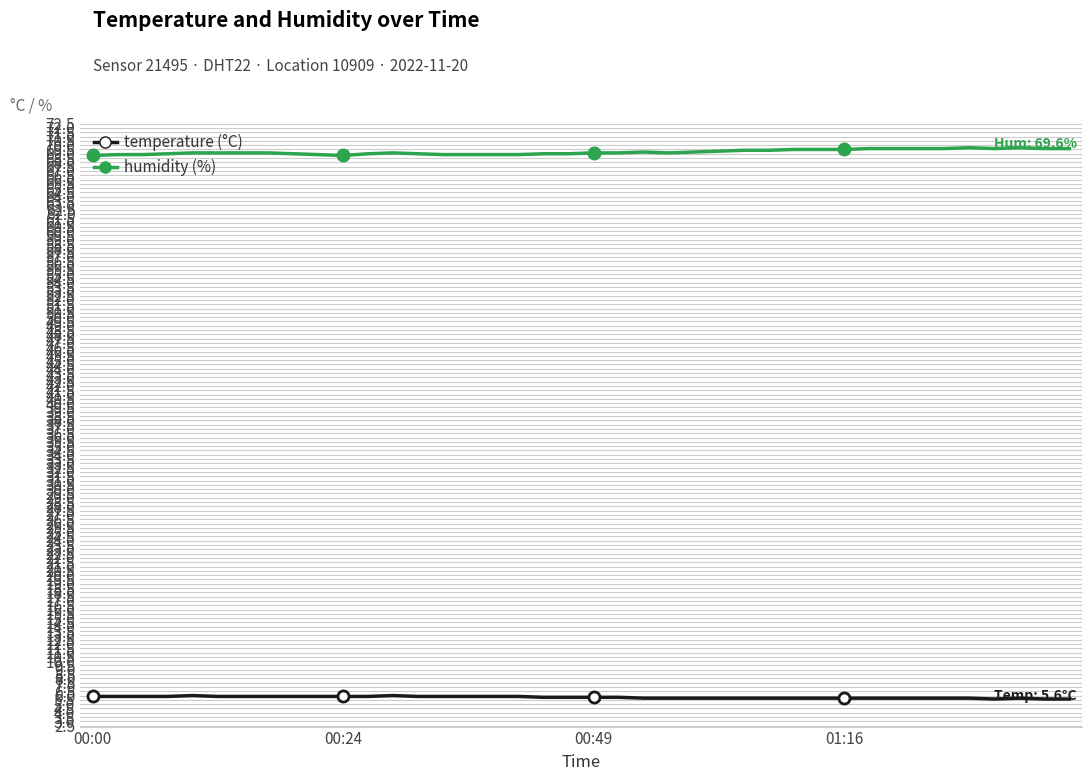

Is this an area chart (filled region under the line)?

No